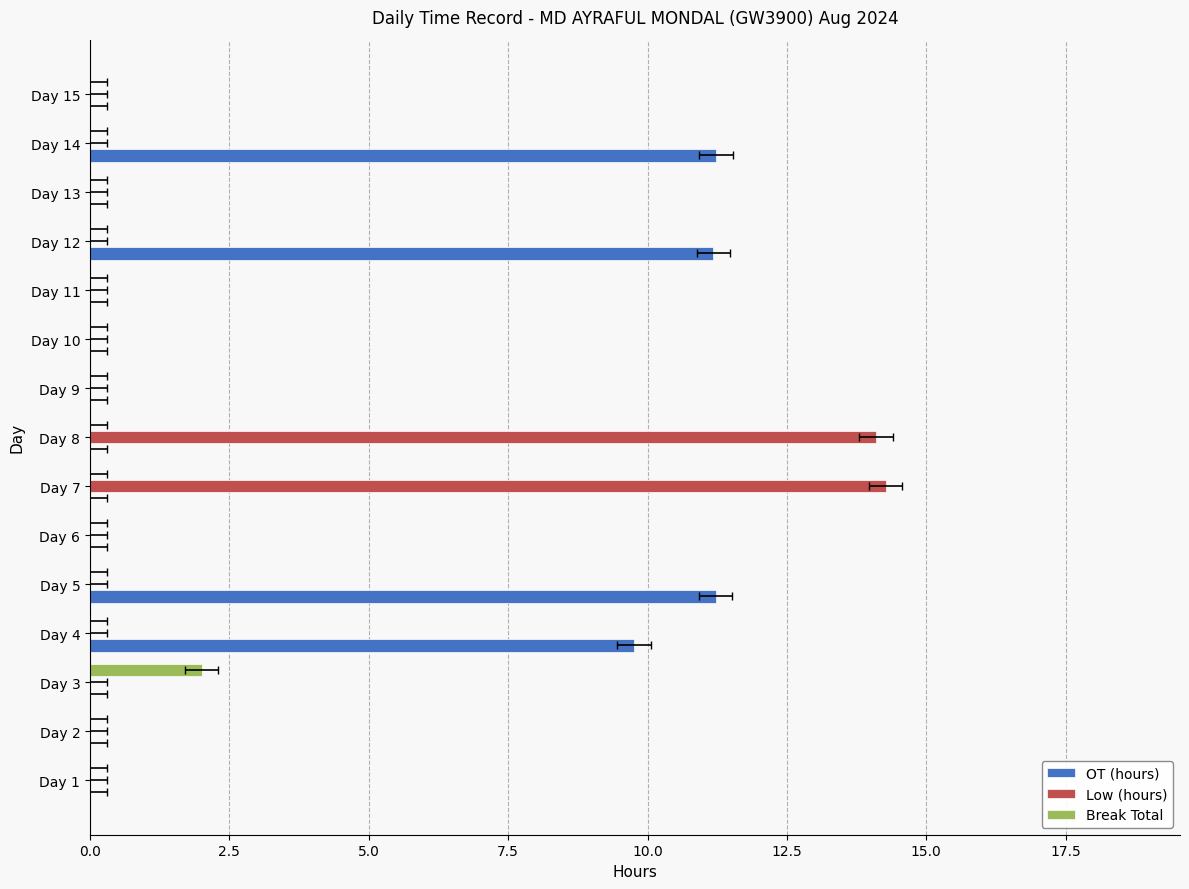

At how many categories does at least one series exceed 5?

6